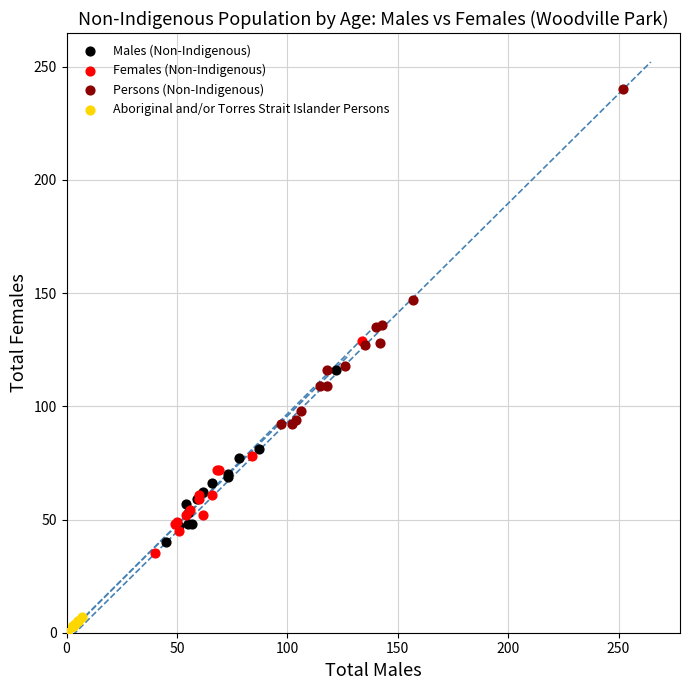

Which series contains the highest Y value?

Persons (Non-Indigenous)